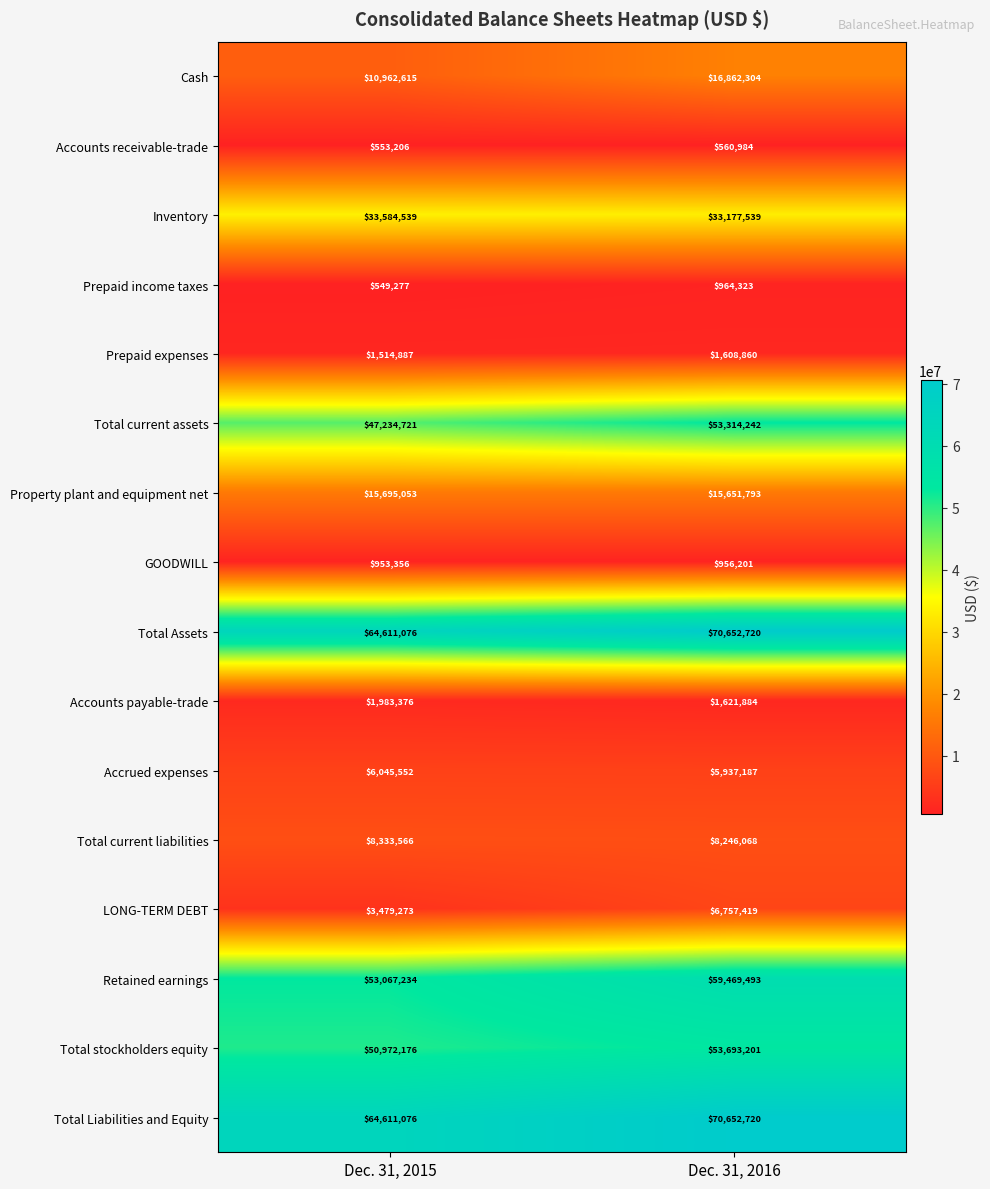

Which label corresponds to the largest value in the chart?

Dec. 31, 2016